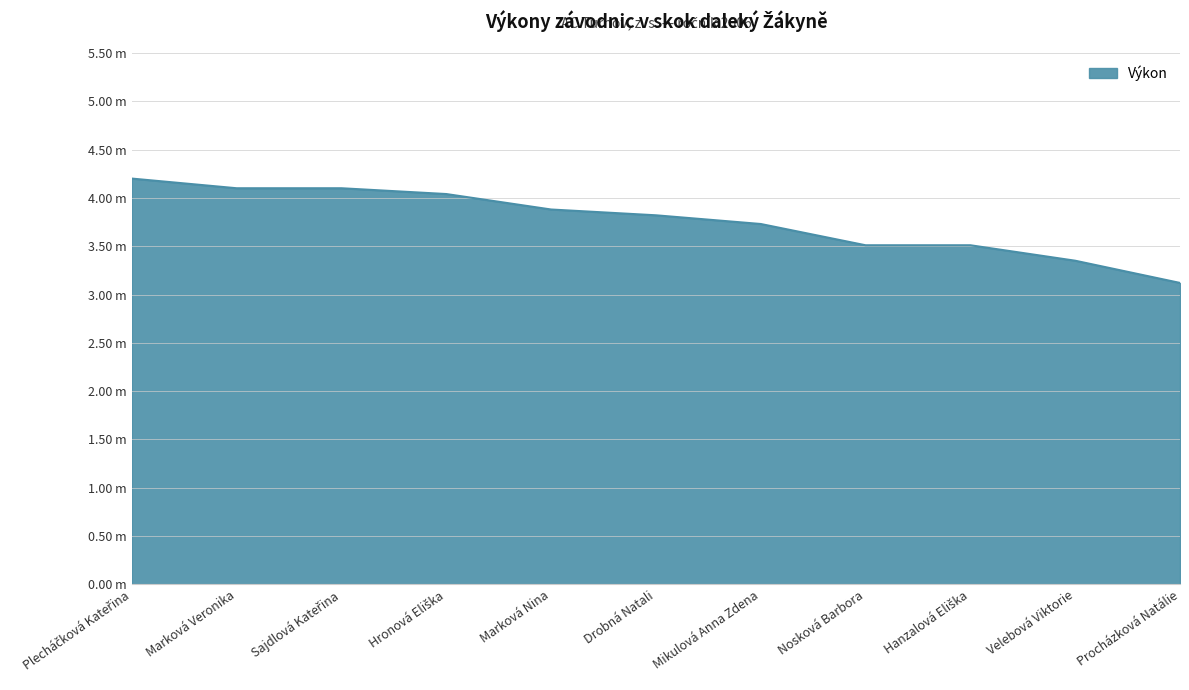

List the labels in order of value, largest first.

Plecháčková Kateřina, Marková Veronika, Sajdlová Kateřina, Hronová Eliška, Marková Nina, Drobná Natali, Mikulová Anna Zdena, Nosková Barbora, Hanzalová Eliška, Velebová Viktorie, Procházková Natálie